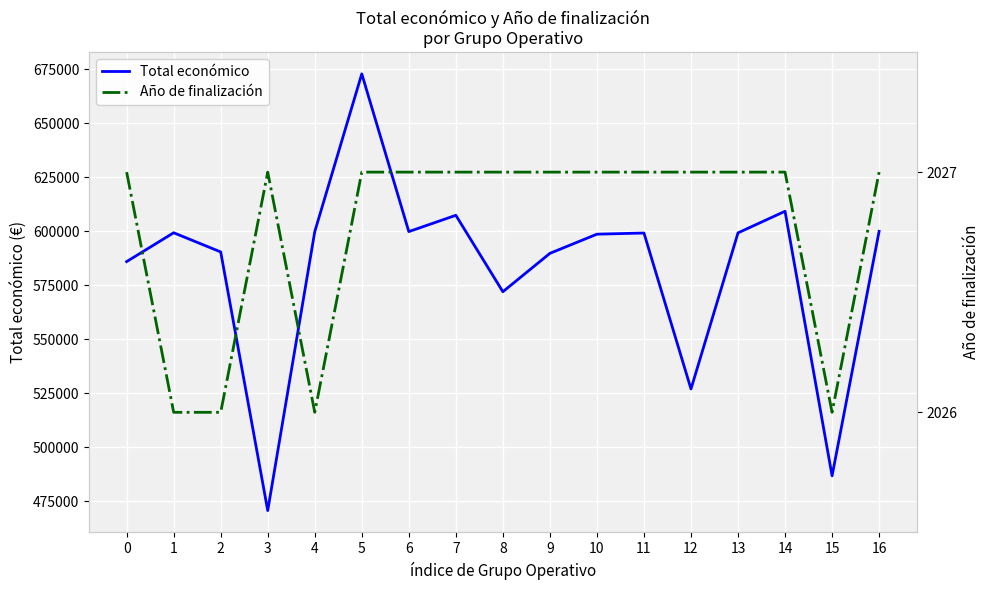

What are all the series names shown in the legend?

Total económico, Año de finalización